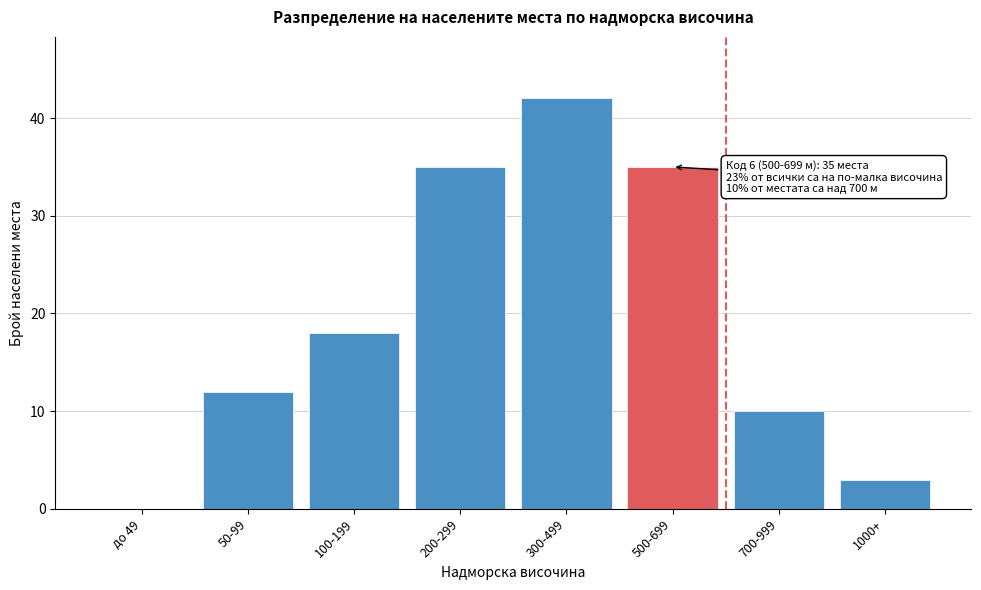

Reading left to right, extract all data points from this chart.

до 49=0	50-99=12	100-199=18	200-299=35	300-499=42	500-699=35	700-999=10	1000+=3